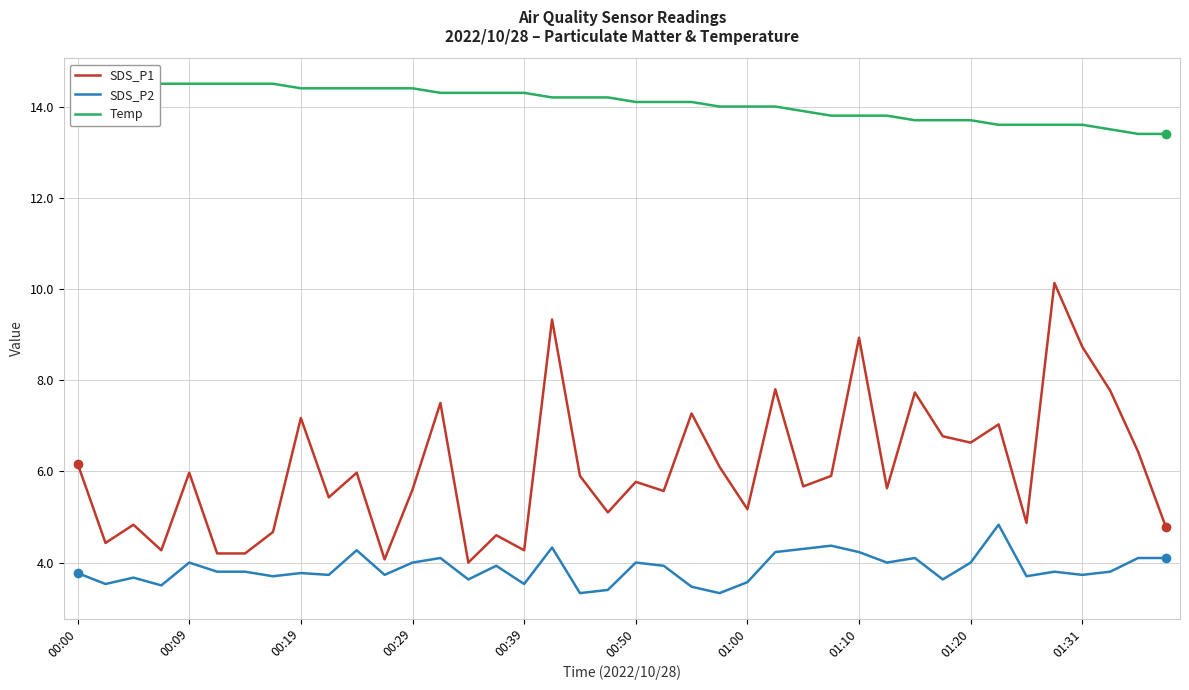

What position from the left is 17?

18